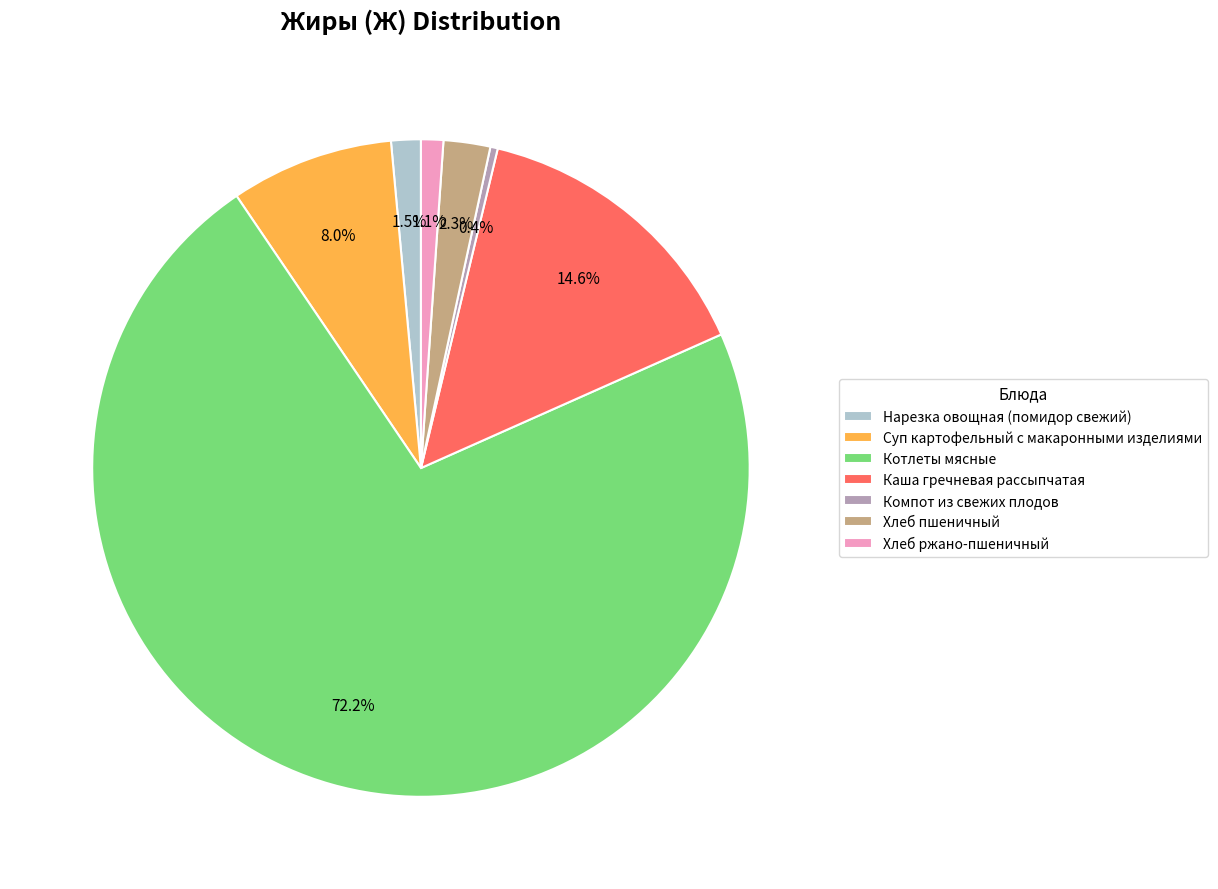

To the nearest percent, what is the difference between the Каша гречневая рассыпчатая and Хлеб пшеничный slice percentages?

12%